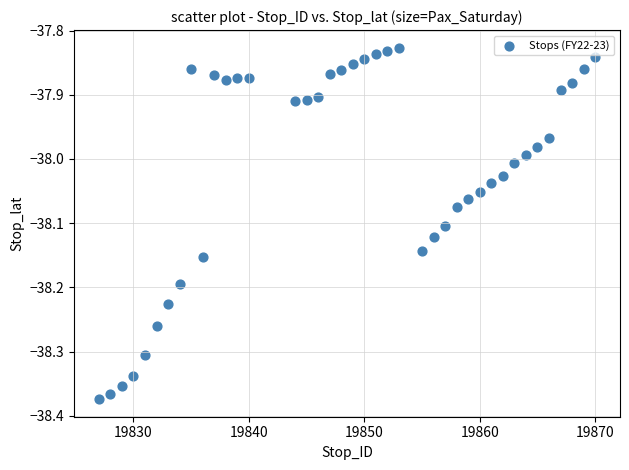

What is the range of Y values (max minus min)?

0.5